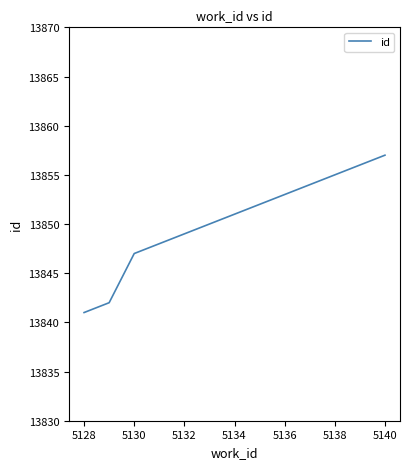

True or false: there are more than 1 points higher than both neighbors.

False